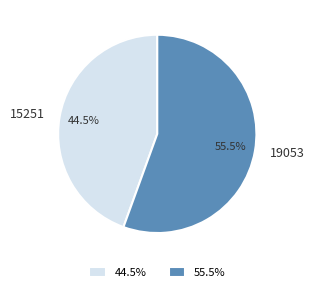

What is the largest slice in the pie chart?

19053